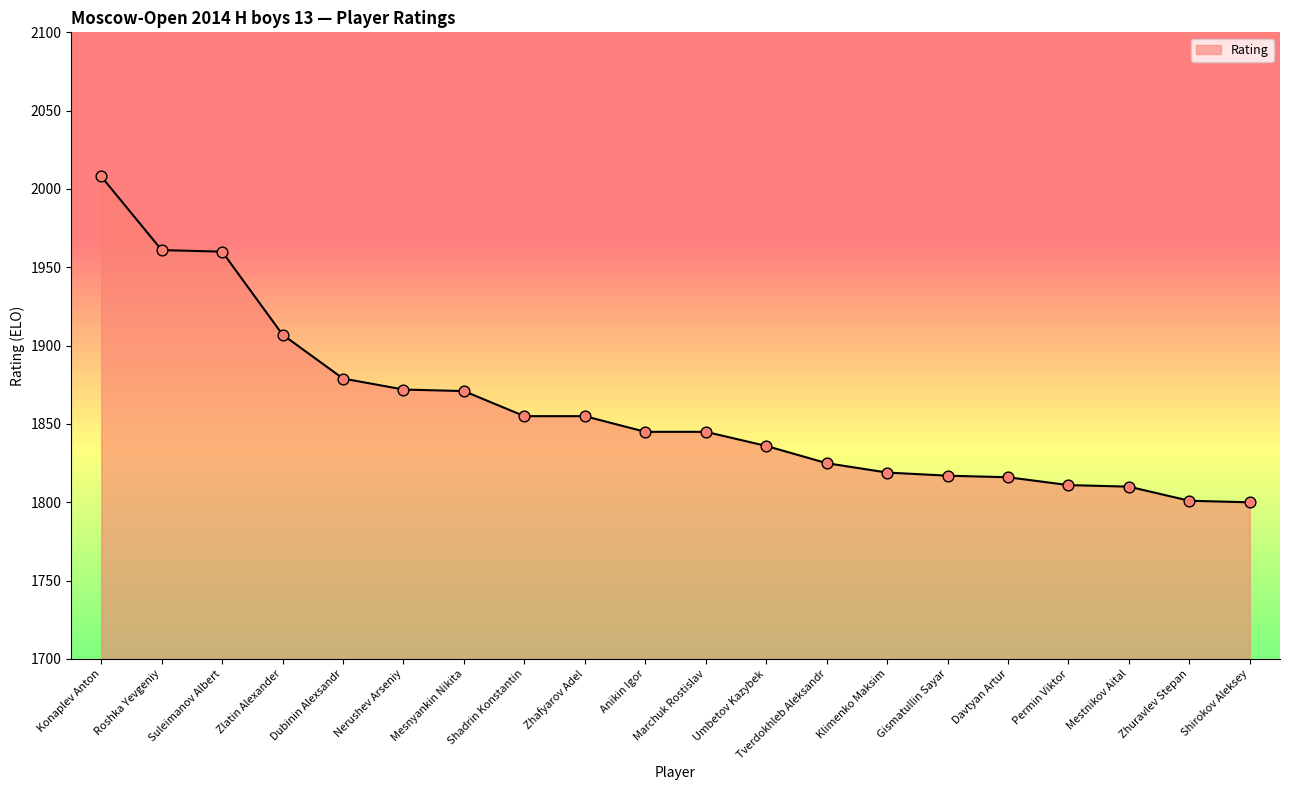

Approximately how many times larger is the value at Mestnikov Aital compared to Zhuravlev Stepan?

1.0